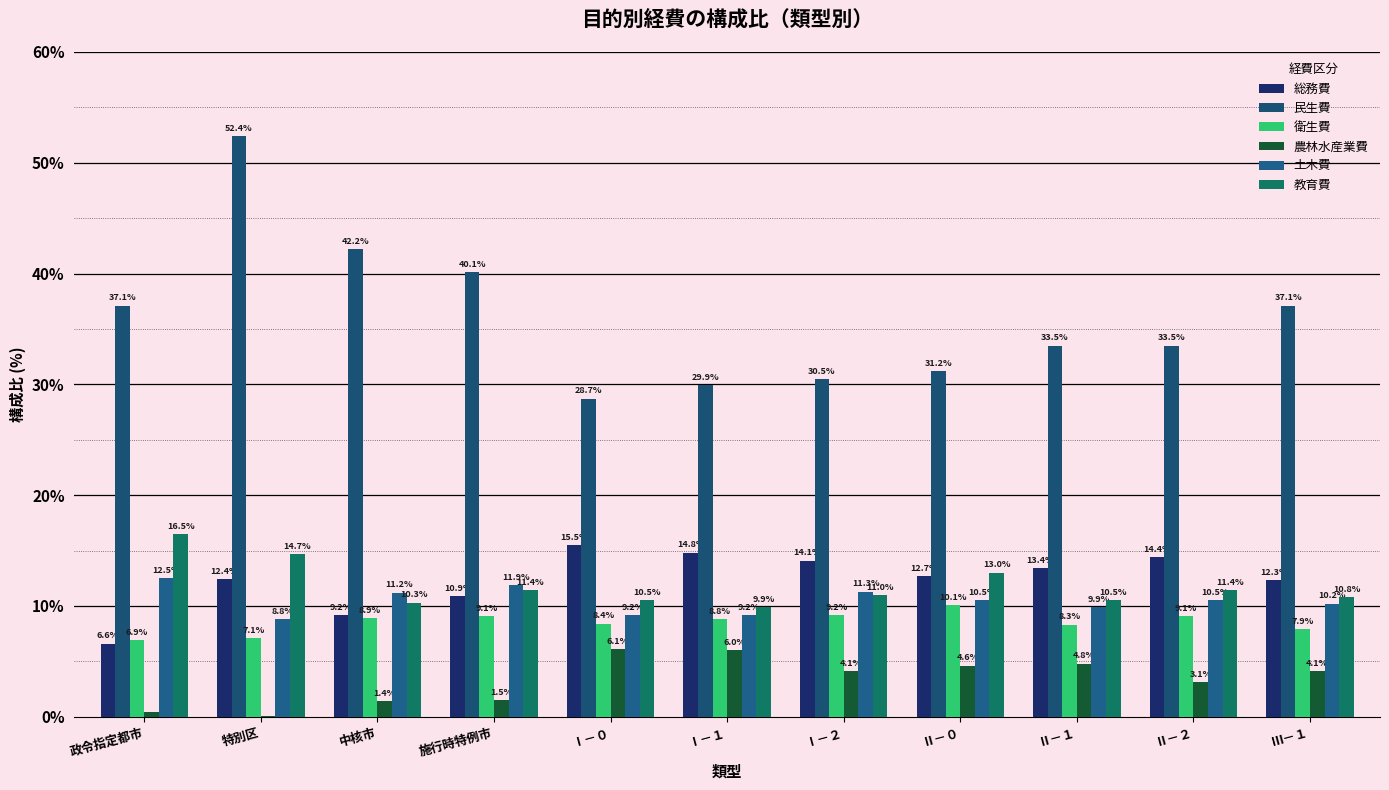

Which series has the largest range (max minus min)?

民生費